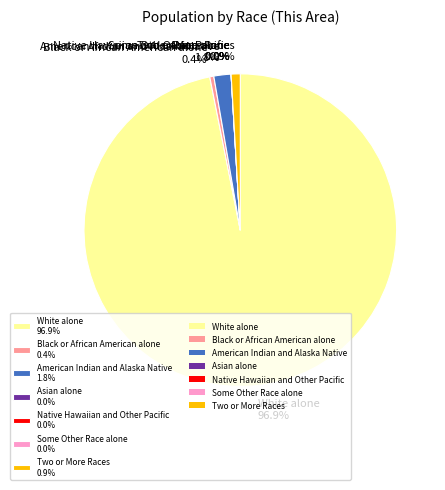

Does any single category account for the majority?

Yes